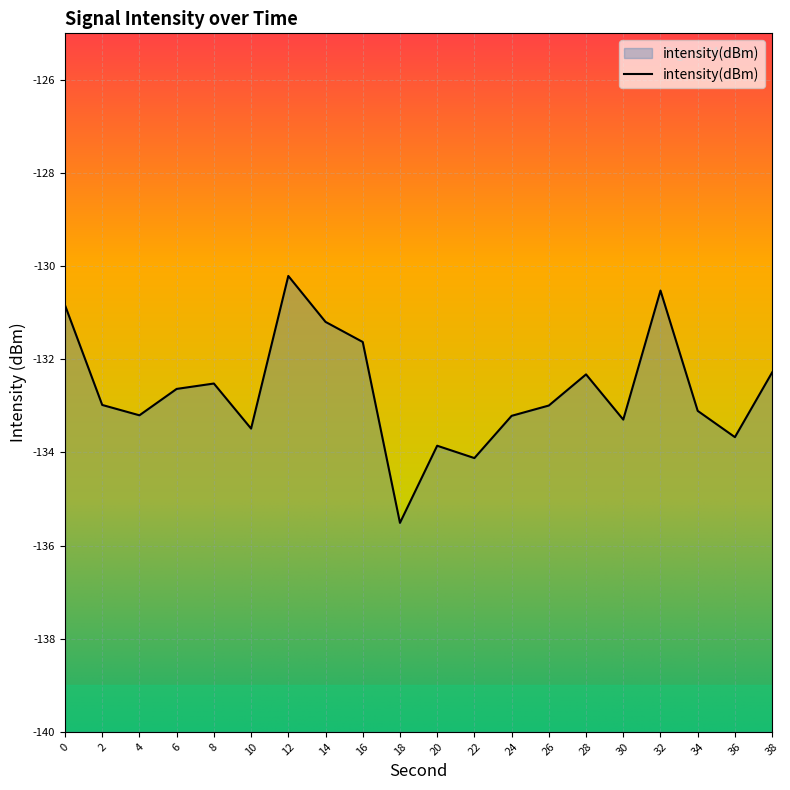

How many points are higher than both their immediate neighbors (excluding endpoints)?

5